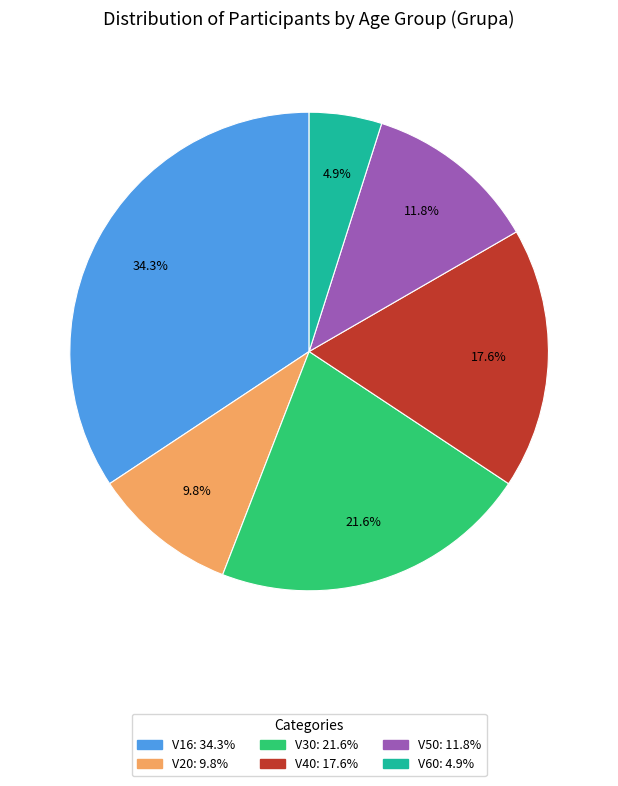

To the nearest percent, what is the difference between the V60 and V50 slice percentages?

7%